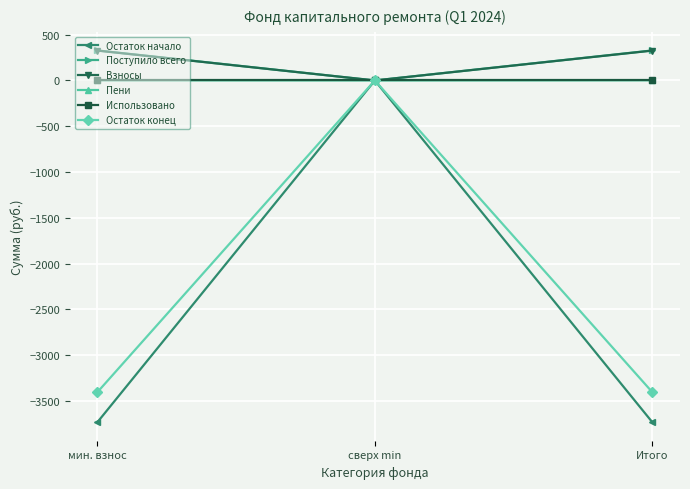

How many lines are shown in the chart?

6